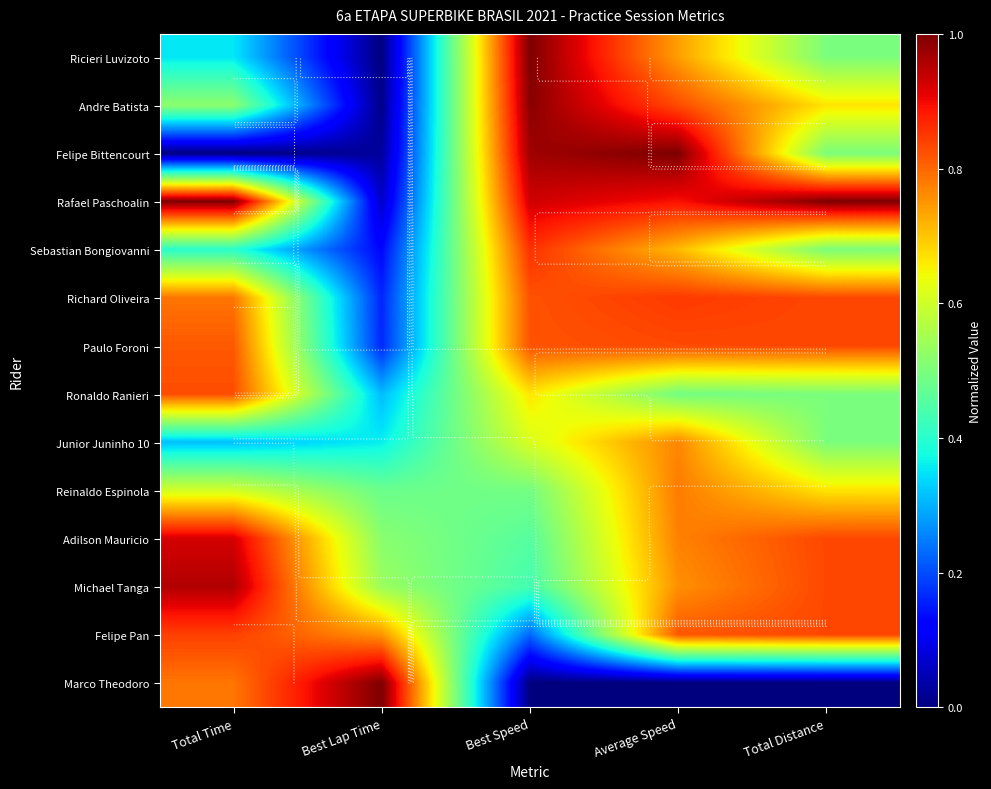

Count the Ronaldo Ranieri values in the range 0 to 1.

5